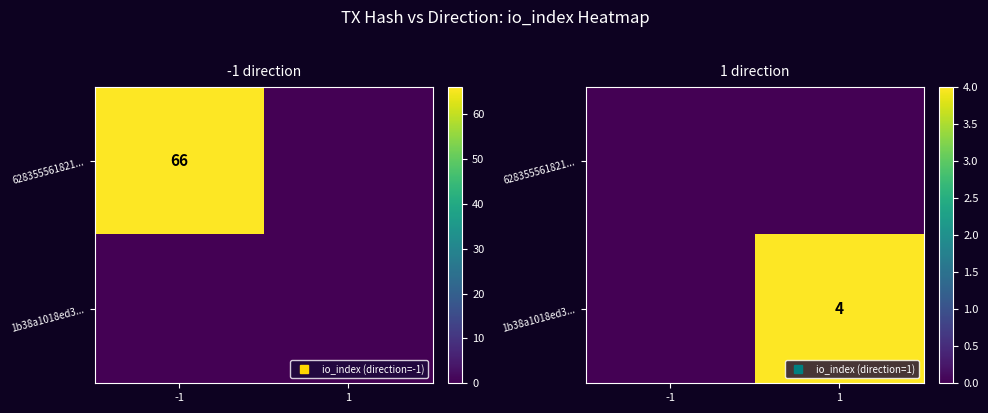

How many 1b38a1018ed3... values are between 0 and 4?

2